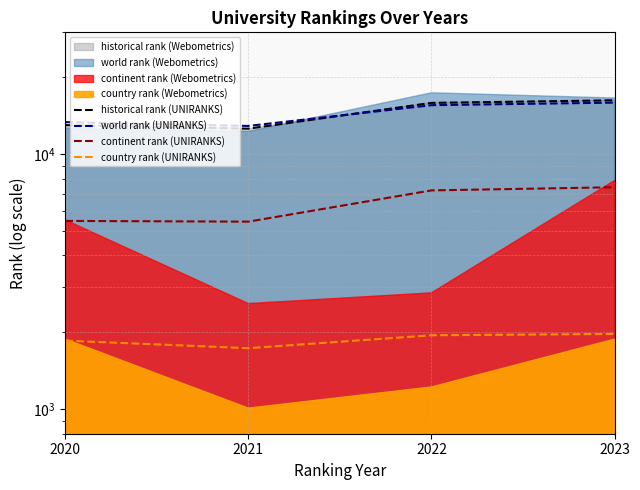

What is the difference between the world rank (UNIRANKS) values at 2021 and 2023?

3019.0